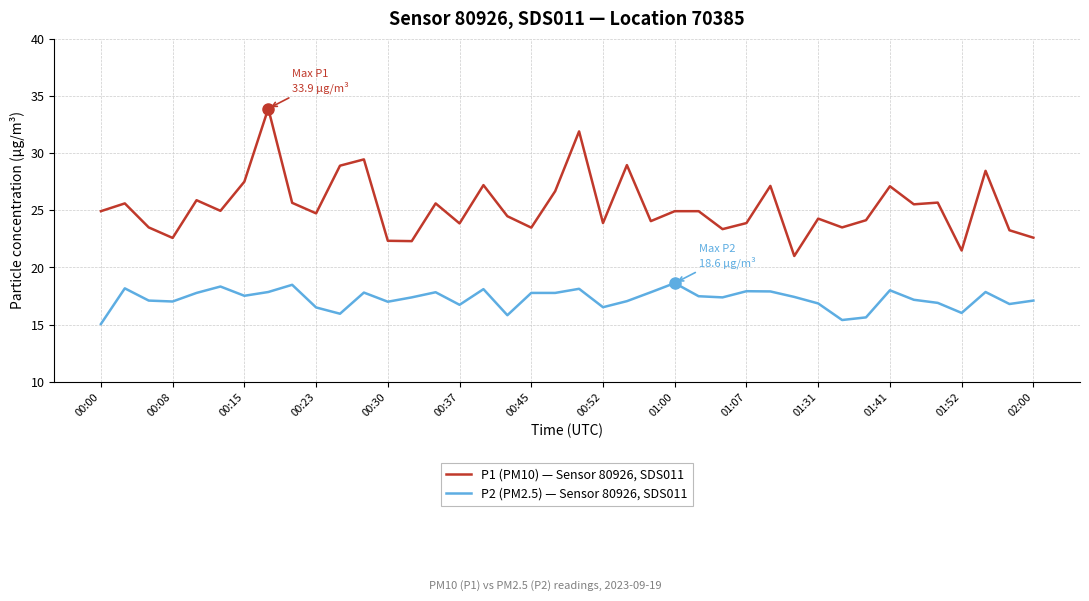

List the series in order of their overall mean, highest first.

P1 (PM10) — Sensor 80926, SDS011, P2 (PM2.5) — Sensor 80926, SDS011